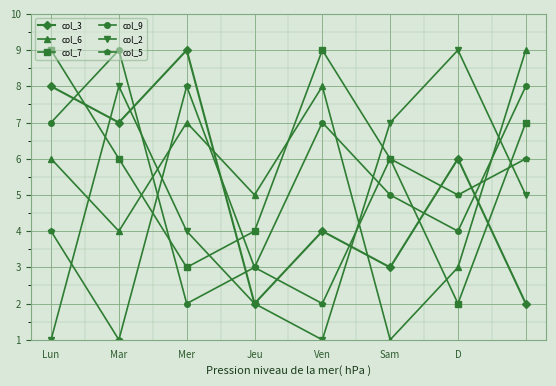

What is the minimum value shown in the chart?

1